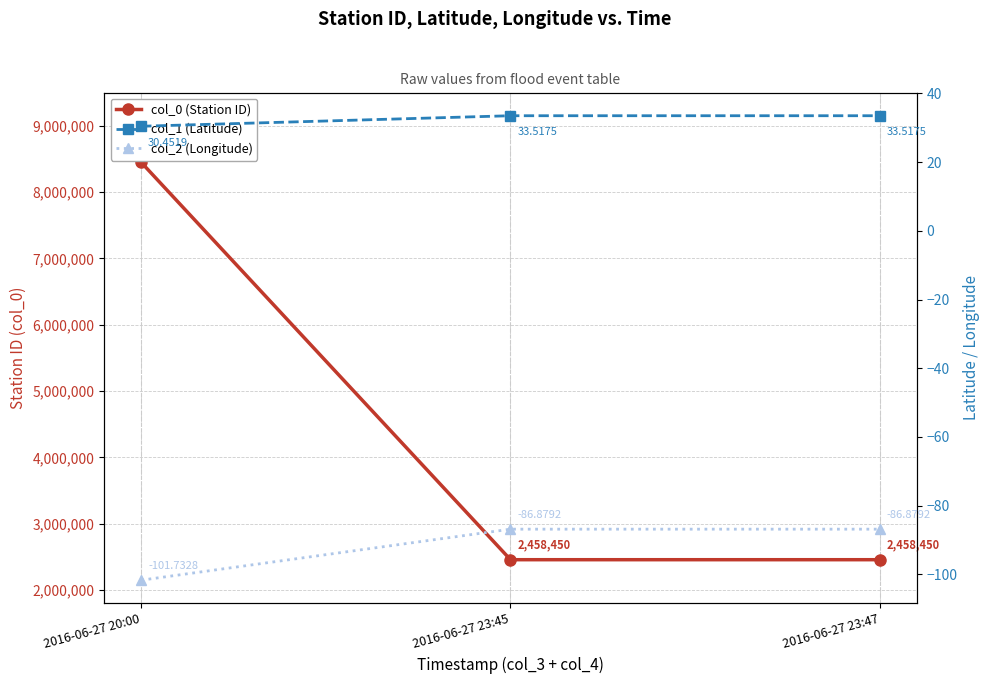

Which series has the largest total across all categories?

col_0 (Station ID)